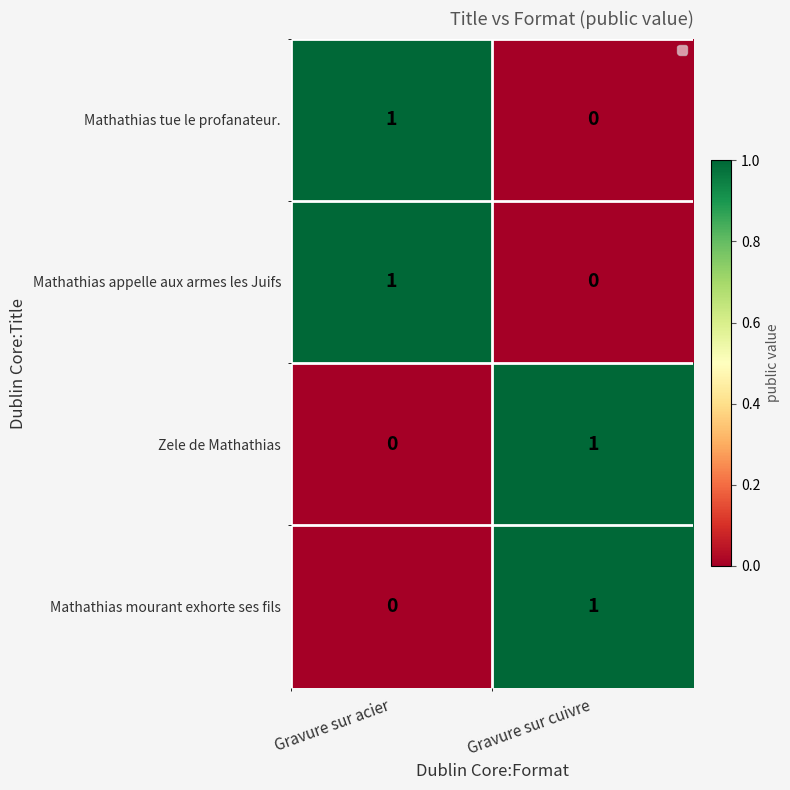

The Zele de Mathathias series shows 1 at Gravure sur cuivre. True or false?

True